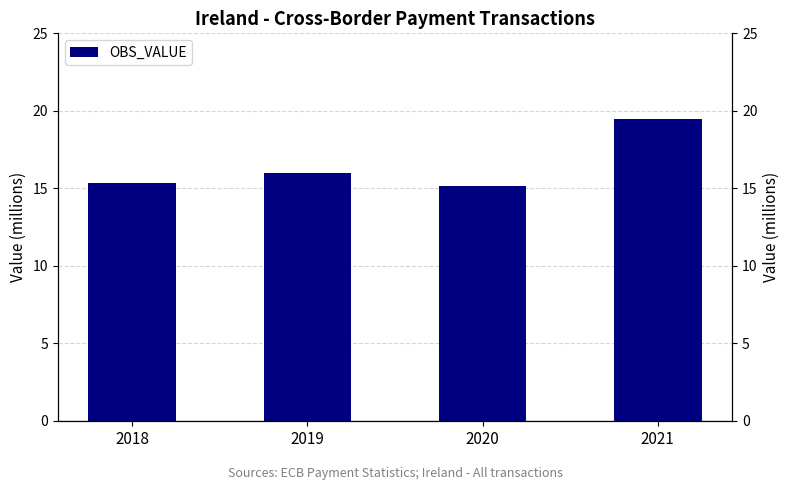

What is the ratio of the value at 2020 to the value at 2018?

1.0